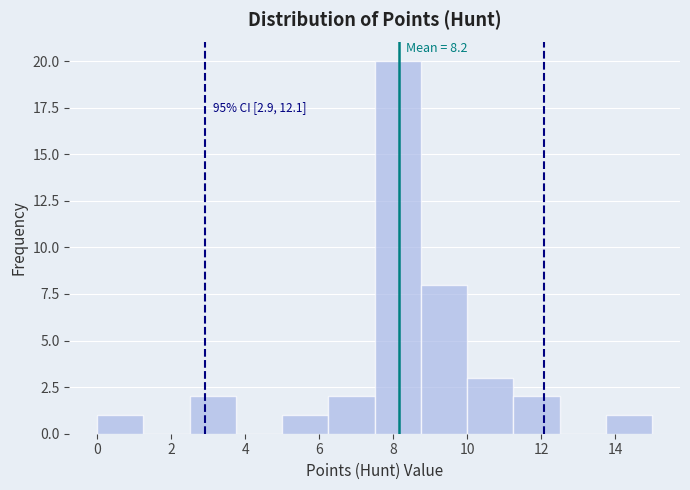

Which range on the x-axis has the tallest bar?

7.50 to 8.75